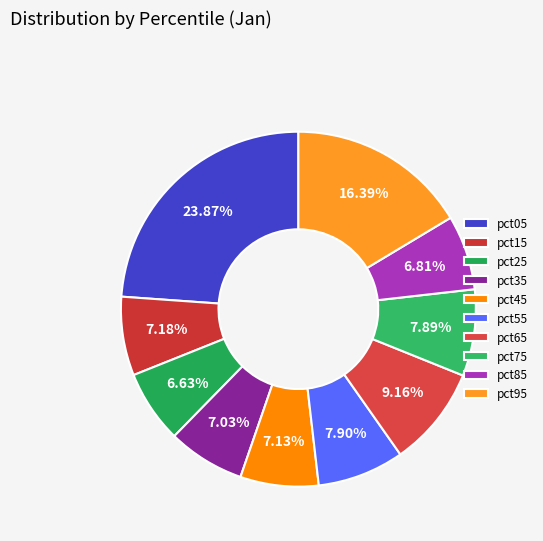

Rank the categories by value from lowest to highest.

pct25, pct85, pct35, pct45, pct15, pct75, pct55, pct65, pct95, pct05